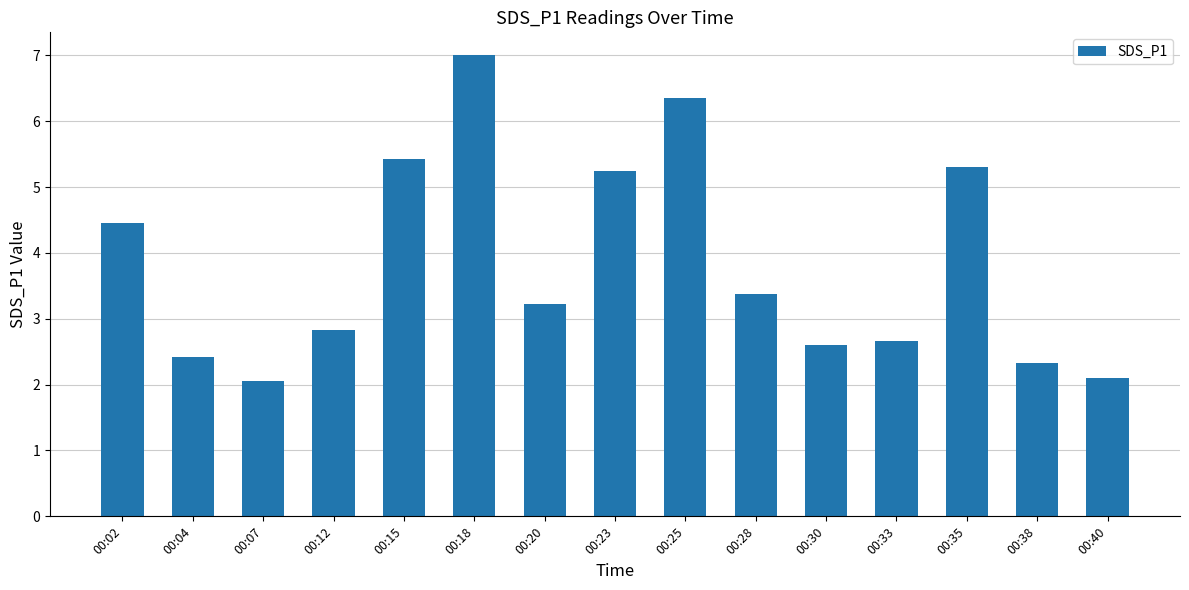

True or false: the data shows 1.4 at 00:07.

False